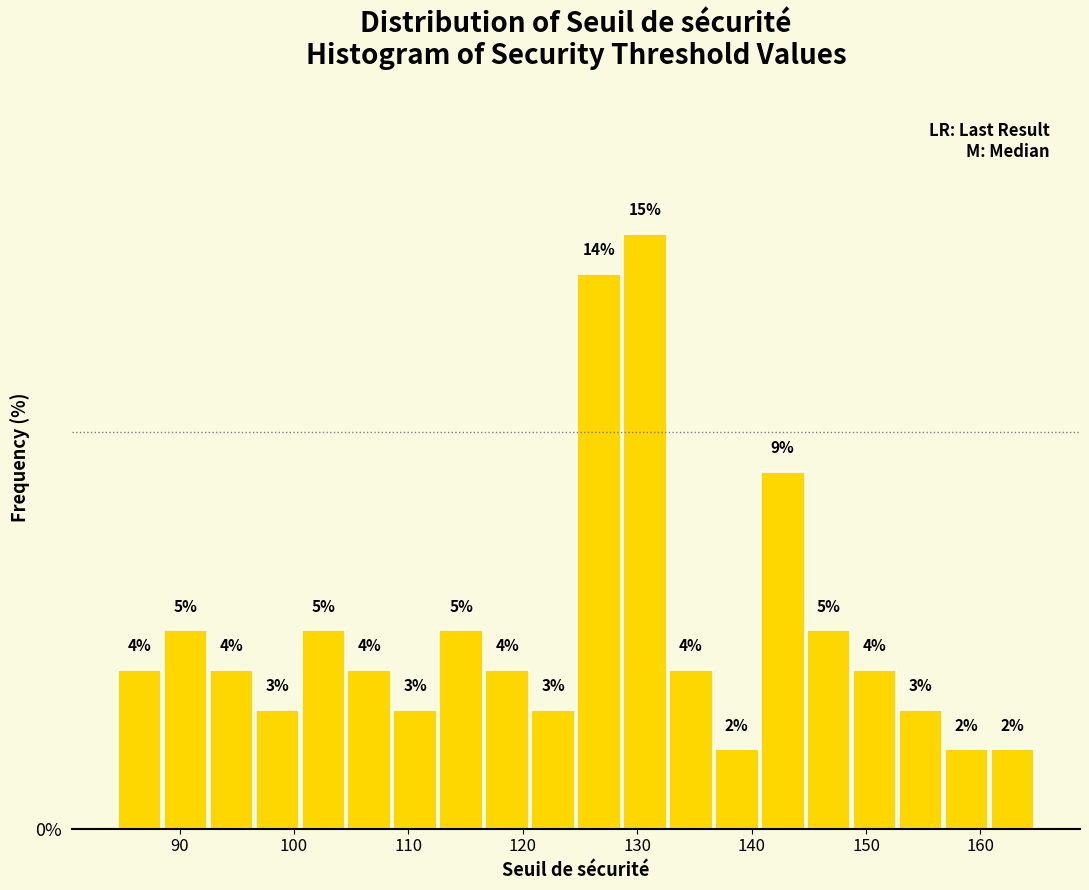

What is the height of the bar covering 117 to 121 on the x-axis? The bar edges are not printed on the chart, so give them approximately, as read against the axis.

4